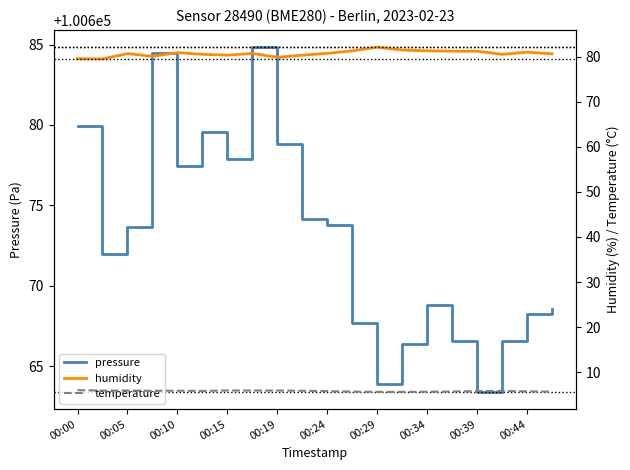

True or false: pressure and humidity intersect in this chart.

False